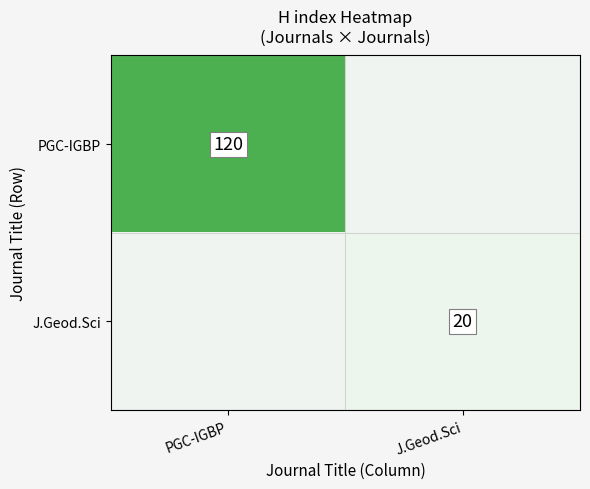

The value of PGC-IGBP at PGC-IGBP is 202. True or false?

False